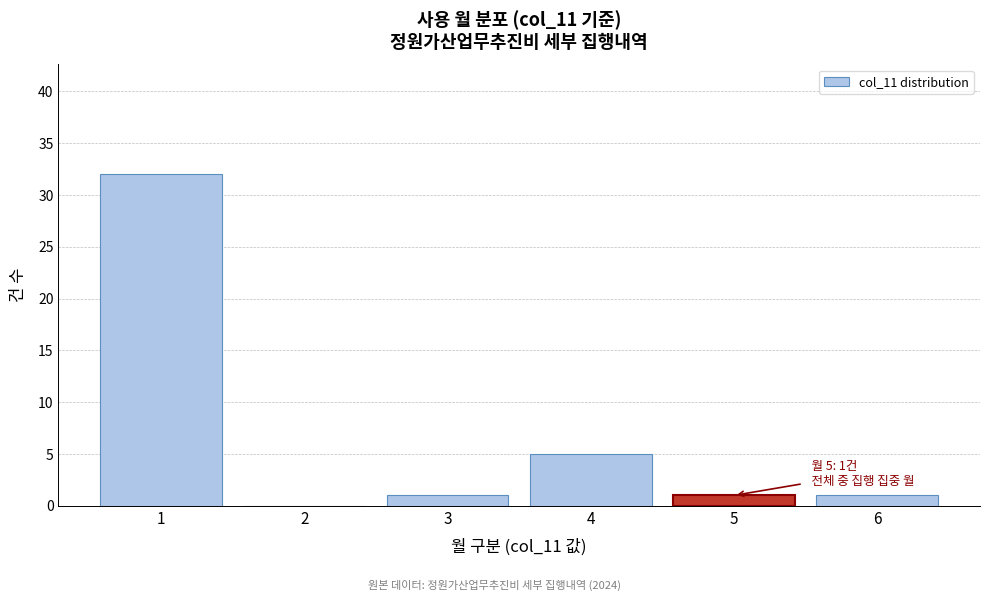

Reading right to left, what are all the values shown in this chart?

6=1	5=1	4=5	3=1	2=0	1=32